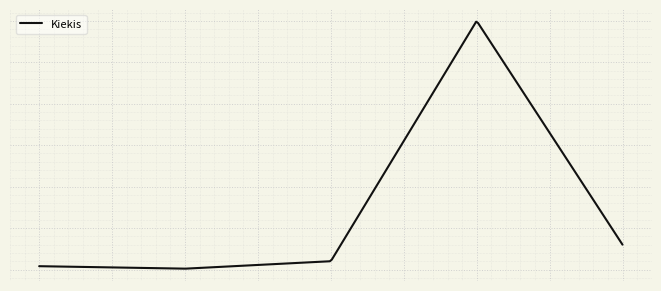

What is the value of the 3rd point from the left?

10